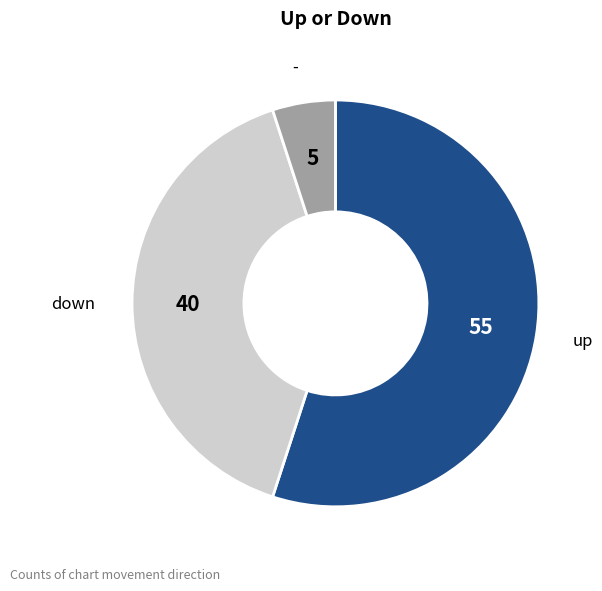

Does any single category account for the majority?

Yes